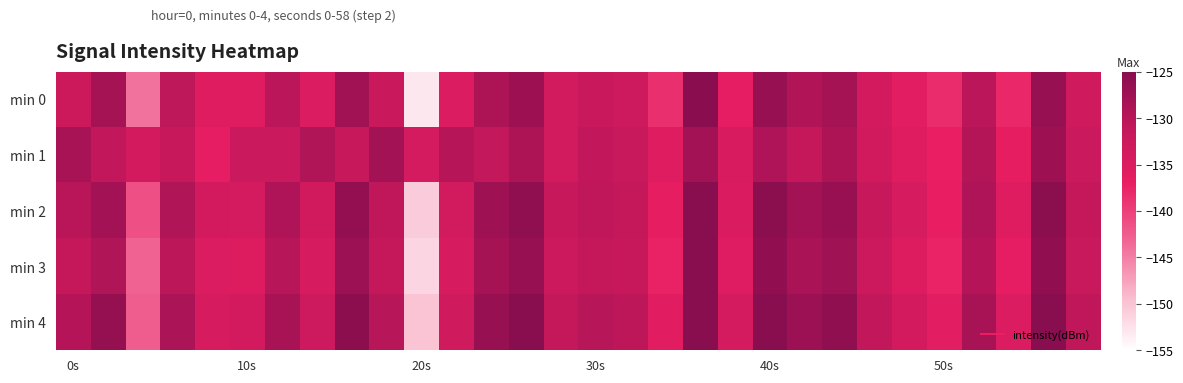

Which series has the largest total across all categories?

min 4